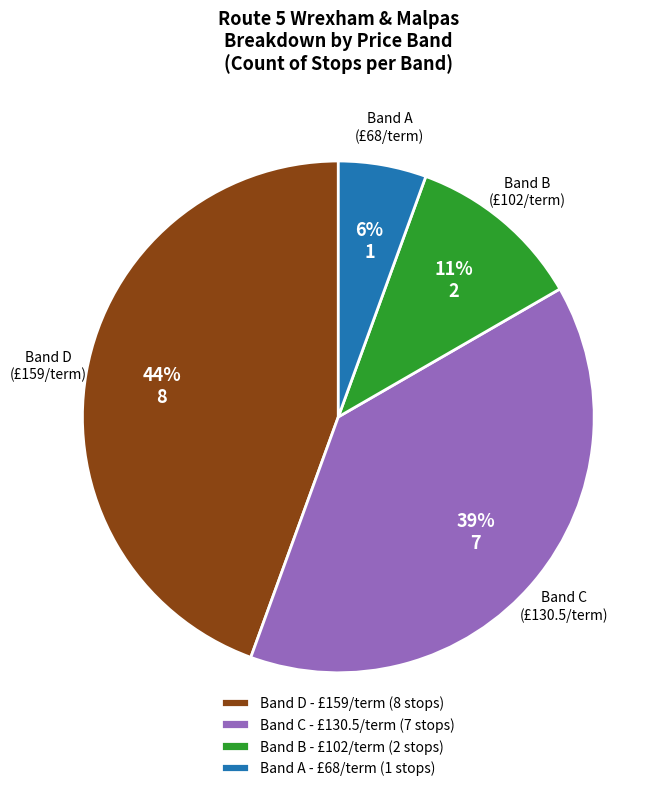

To the nearest percent, what is the difference between the Band A and Band C slice percentages?

33%